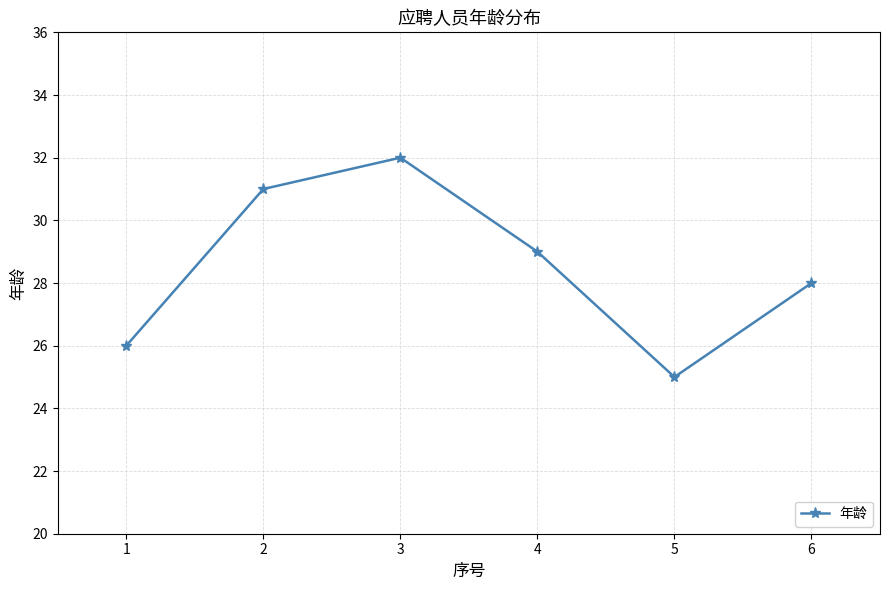

True or false: the data shows 29 at 4.

True